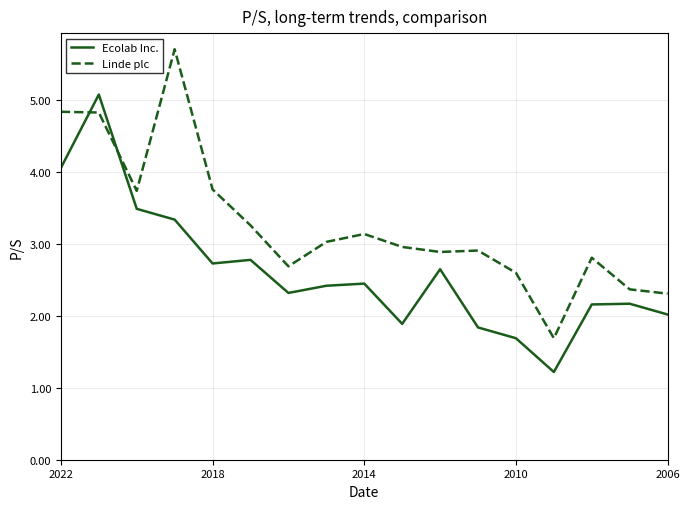

Which series has the largest total across all categories?

Linde plc